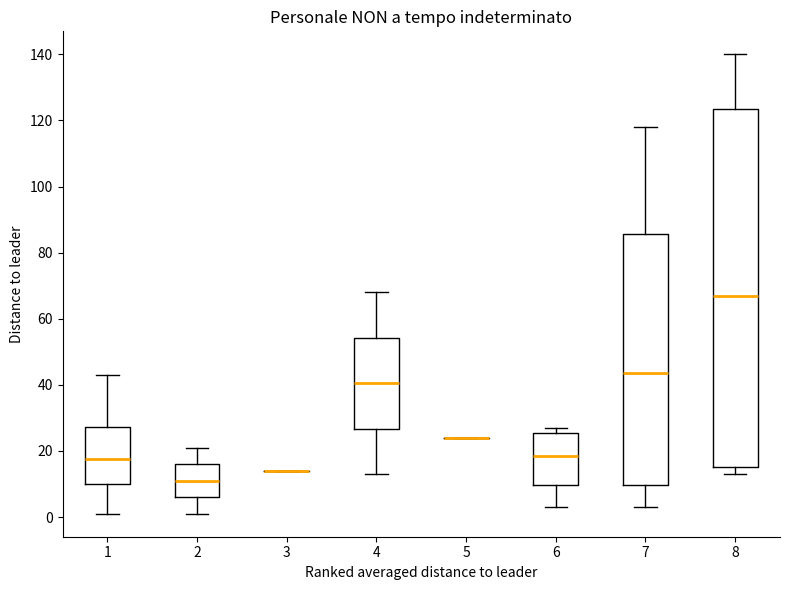

Reading left to right, read every box against the y-axis: the position of its median line, the range the box covers, and the ends of its whiskers. The values are not printed on the chart, so give them approximately, as read against the axis.

1: median 18, box 10 to 28, whiskers 2 to 44
2: median 12, box 6 to 16, whiskers 2 to 22
3: box collapsed to a line at 14, whiskers 14 to 14
4: median 40, box 26 to 54, whiskers 14 to 68
5: box collapsed to a line at 24, whiskers 24 to 24
6: median 18, box 10 to 26, whiskers 4 to 28
7: median 44, box 10 to 86, whiskers 4 to 118
8: median 68, box 16 to 124, whiskers 14 to 140